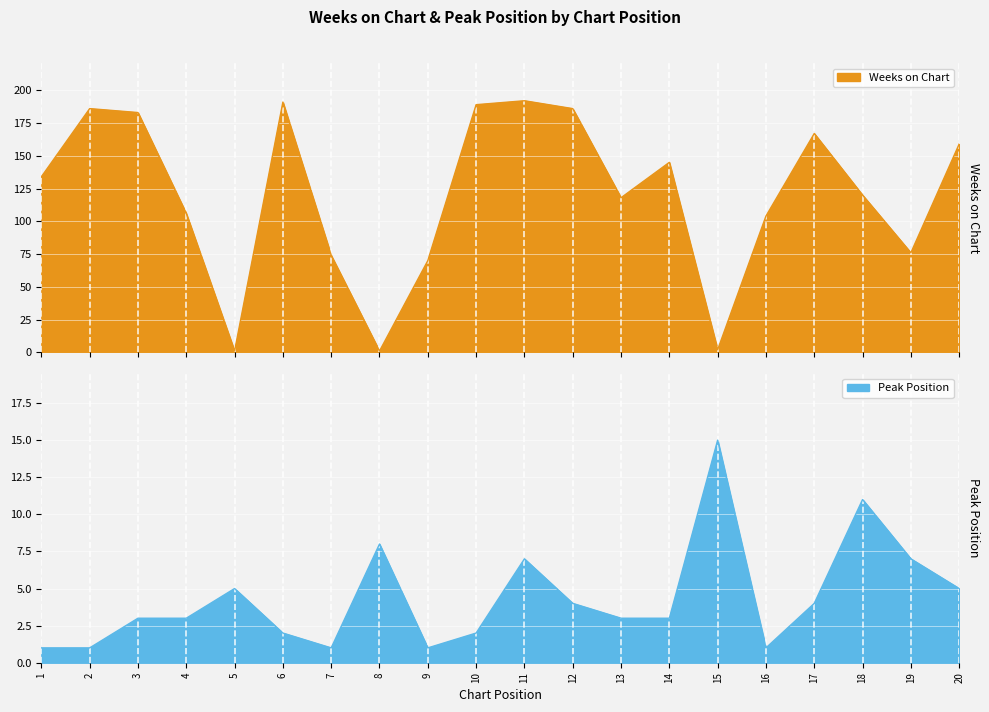

What is the average value of the Peak Position series?

4